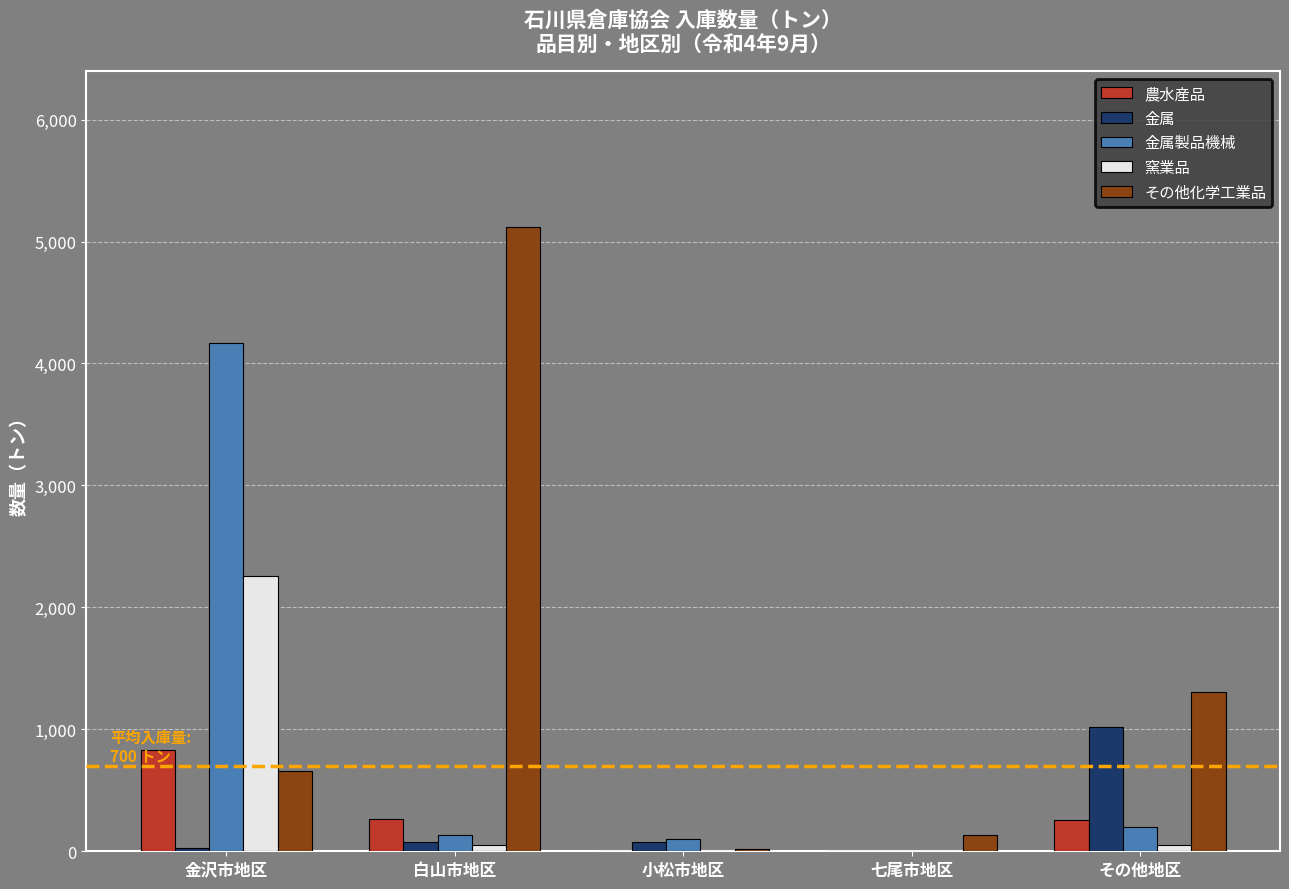

At which label does 金属 reach its peak?

その他地区